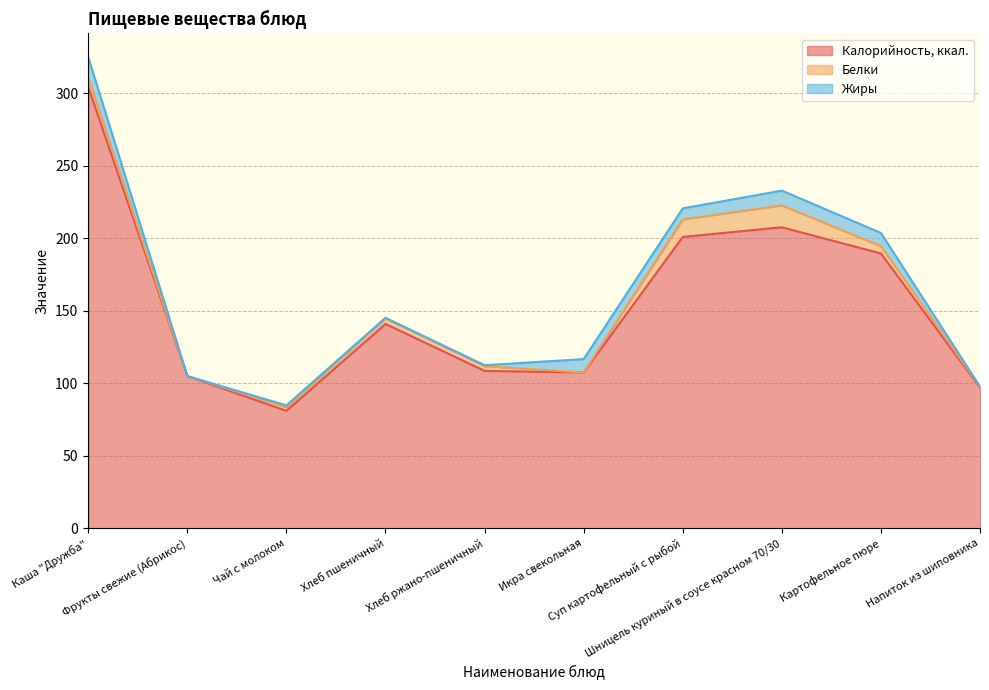

Between Хлеб ржано-пшеничный and Каша "Дружба", which is larger?

Каша "Дружба"